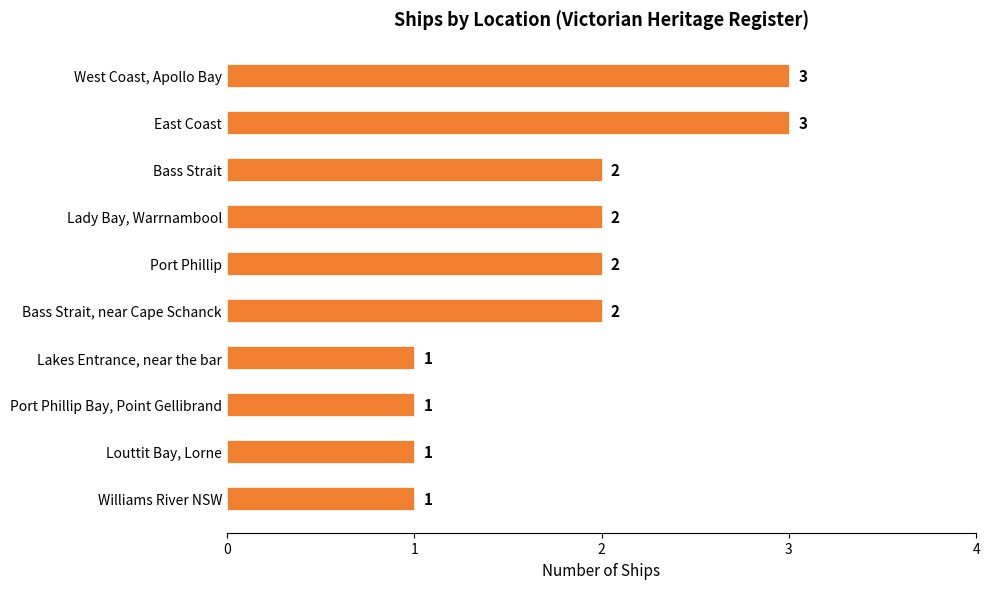

How many data points does each series have?

10